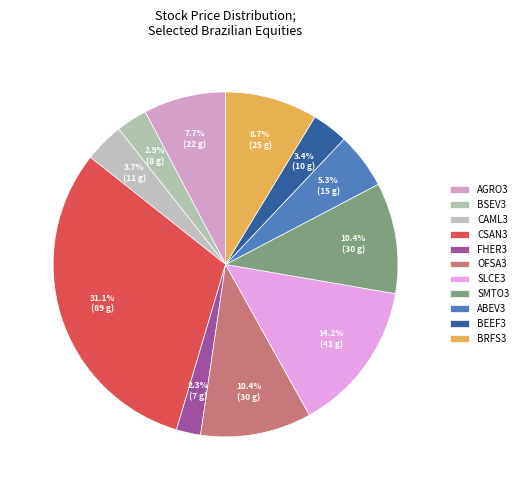

Count the number of slices in the pie.

11